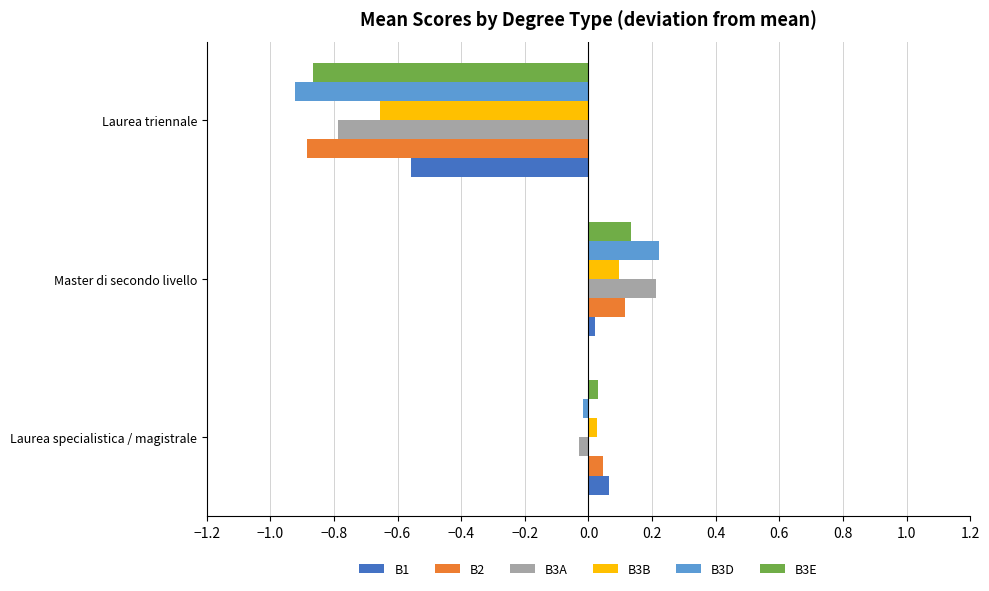

Count the number of data series in this chart.

6